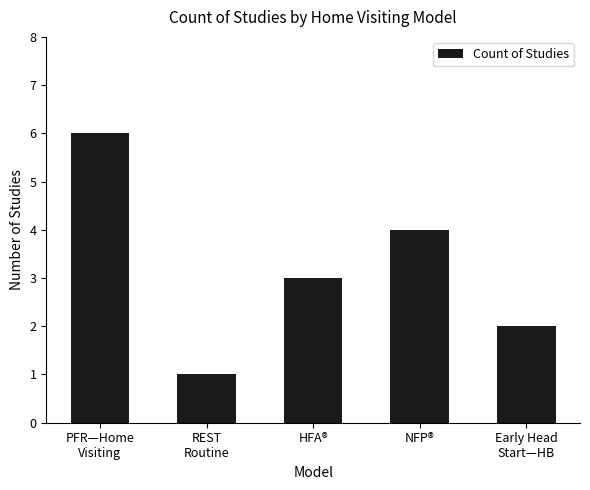

What value does the data have at Early Head
Start—HB?

2